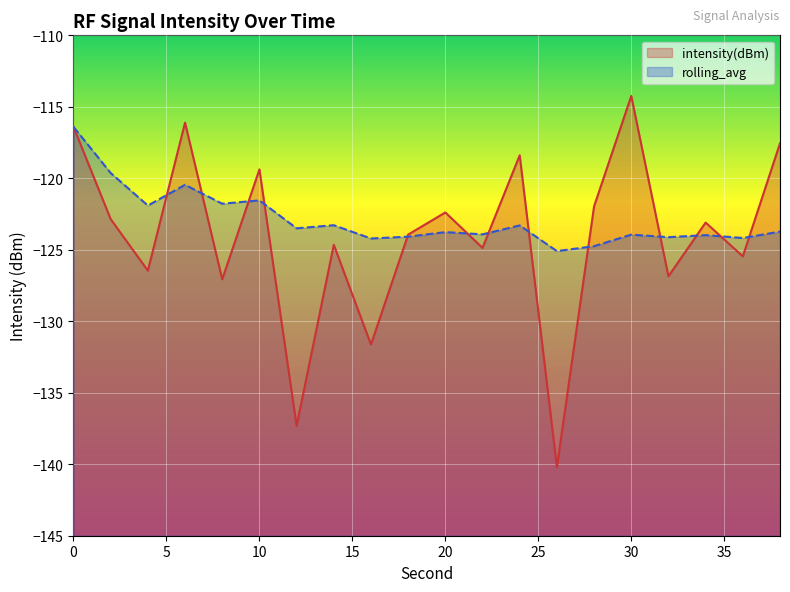

True or false: intensity(dBm) has a value of -173.0 at 18.

False